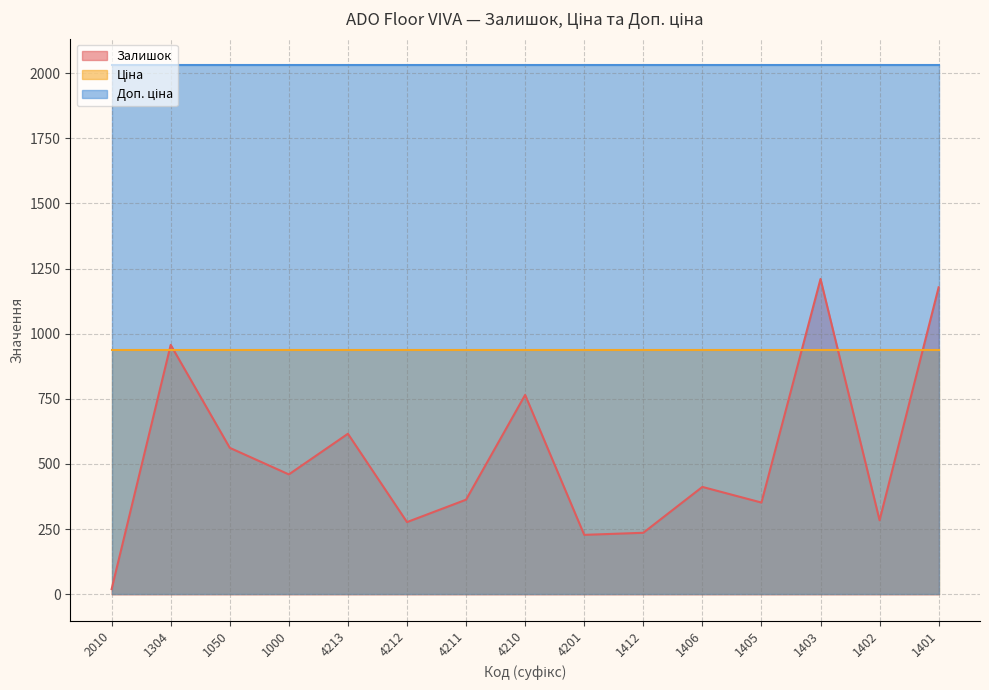

What is the greatest value displayed?

2030.5